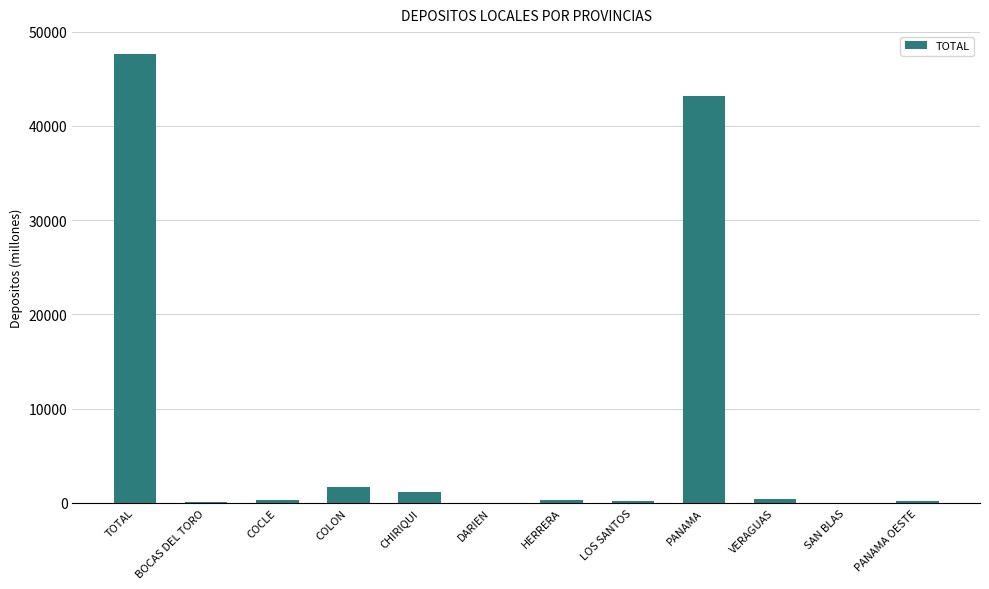

At which label is the value closest to 23844?

PANAMA